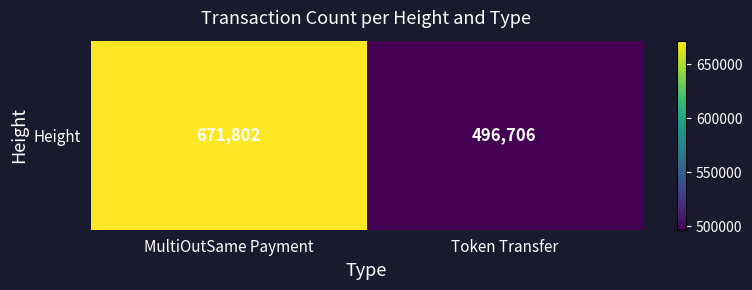

Reading left to right, list all the values displayed in this chart.

MultiOutSame Payment=671802	Token Transfer=496706